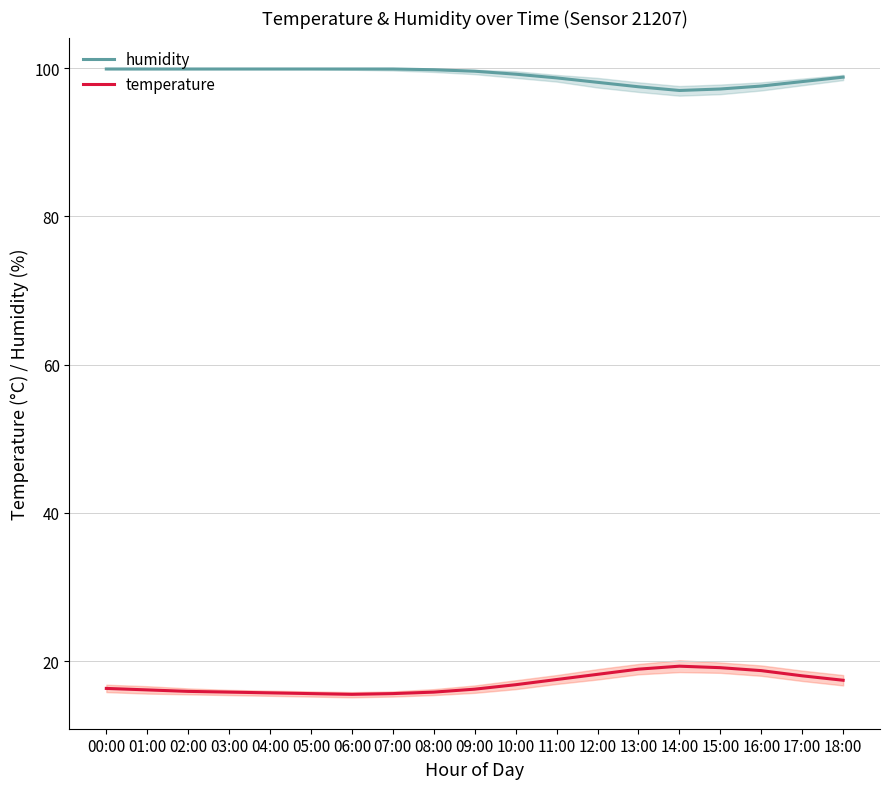

Reading left to right, extract all data points from this chart.

humidity: 99.9	99.9	99.9	99.9	99.9	99.9	99.9	99.9	99.8	99.6	99.2	98.7	98.1	97.5	97.0	97.2	97.6	98.2	98.8
temperature: 16.3	16.1	15.9	15.8	15.7	15.6	15.5	15.6	15.8	16.2	16.8	17.5	18.2	18.9	19.3	19.1	18.7	18.0	17.4